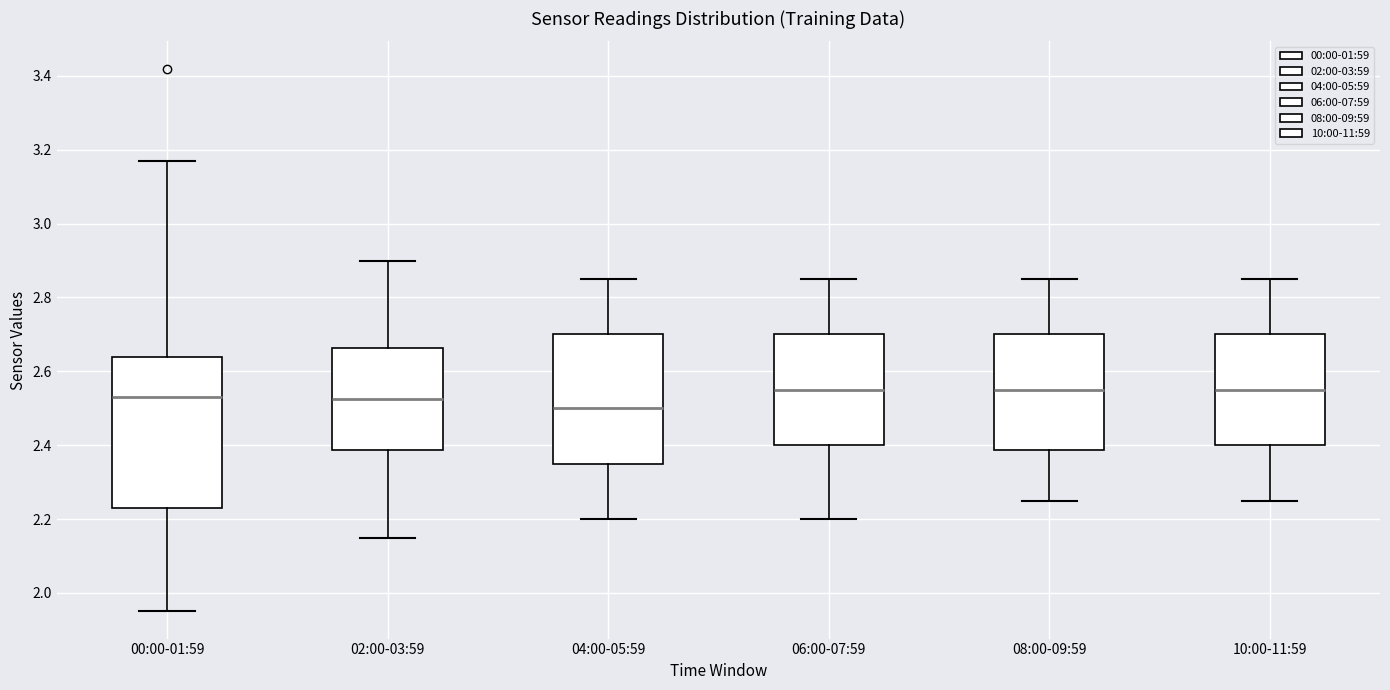

Reading left to right, read every box against the y-axis: the position of its median line, the range the box covers, and the ends of its whiskers. The values are not printed on the chart, so give them approximately, as read against the axis.

00:00-01:59: median 2.54, box 2.24 to 2.64, whiskers 1.96 to 3.18
02:00-03:59: median 2.52, box 2.38 to 2.66, whiskers 2.16 to 2.90
04:00-05:59: median 2.50, box 2.36 to 2.70, whiskers 2.20 to 2.86
06:00-07:59: median 2.56, box 2.40 to 2.70, whiskers 2.20 to 2.86
08:00-09:59: median 2.56, box 2.38 to 2.70, whiskers 2.26 to 2.86
10:00-11:59: median 2.56, box 2.40 to 2.70, whiskers 2.26 to 2.86